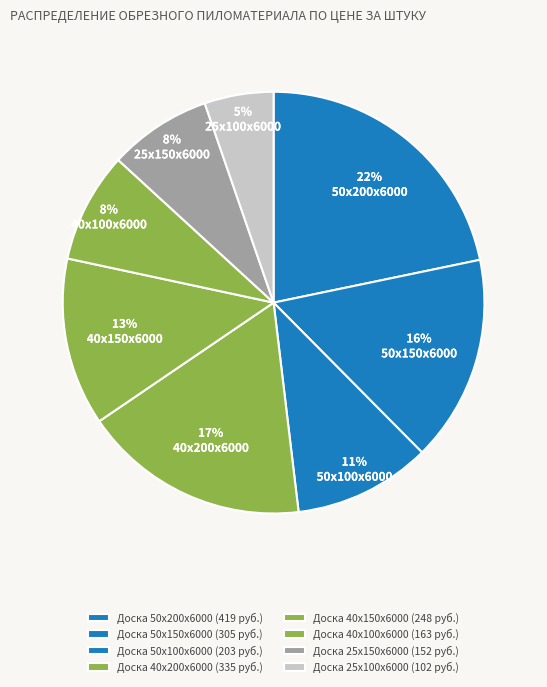

Do Доска 25х100х6000 and Доска 50х150х6000 together represent more than half of the pie?

No